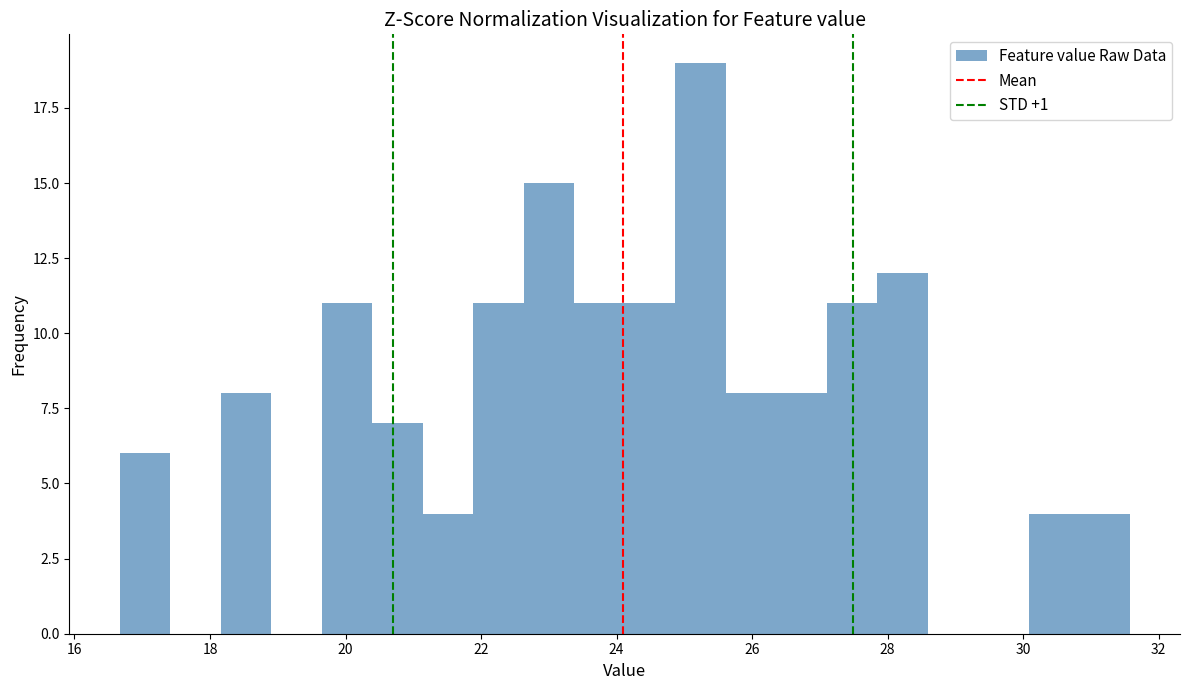

Around what value on the x-axis is the tallest bar? Give the approximate position of its centre, as read against the axis.

25.2